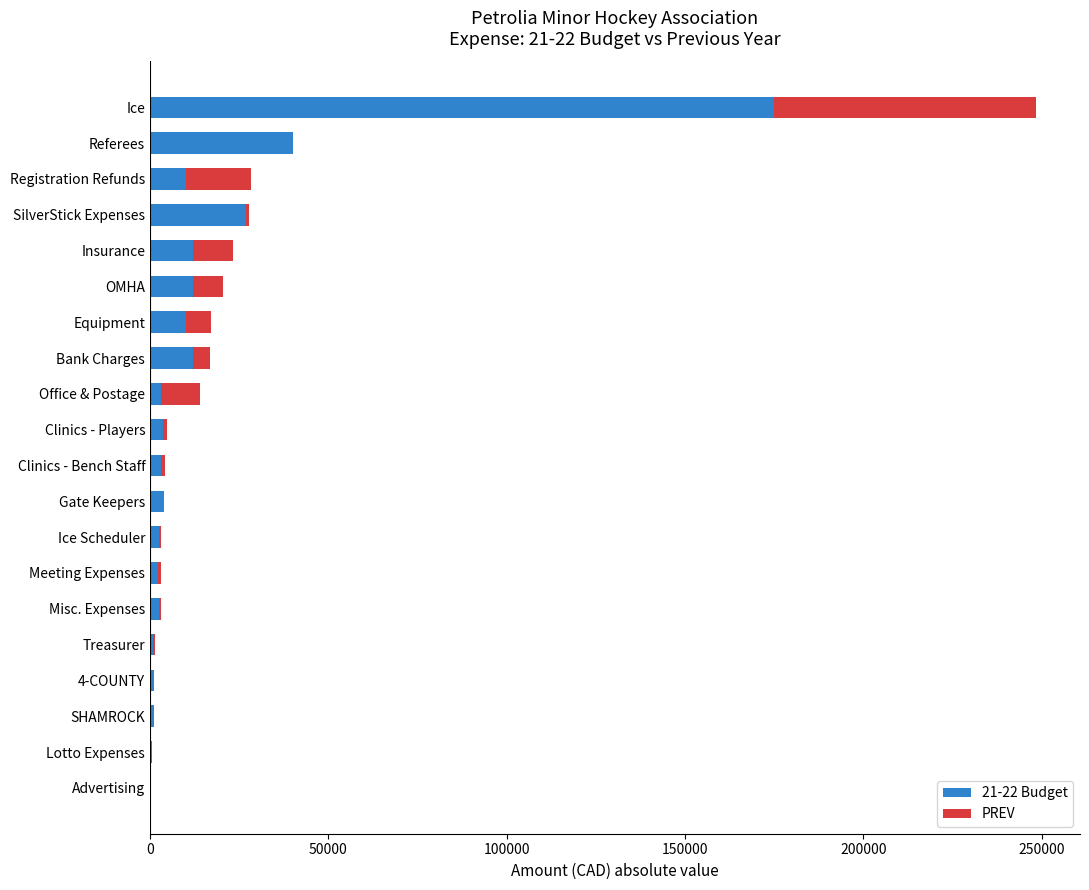

What is the highest value of the 21-22 Budget series?

175000.0